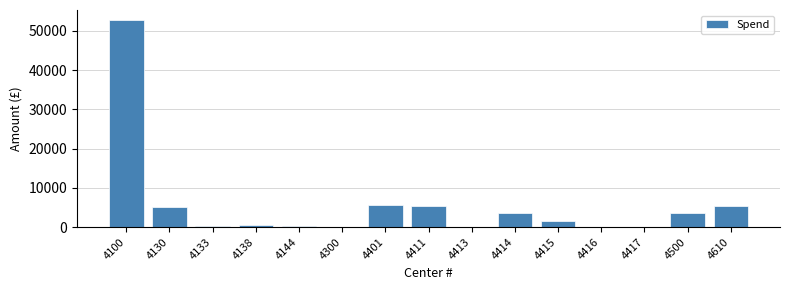

What is the ratio of the value at 4414 to the value at 4411?

0.7